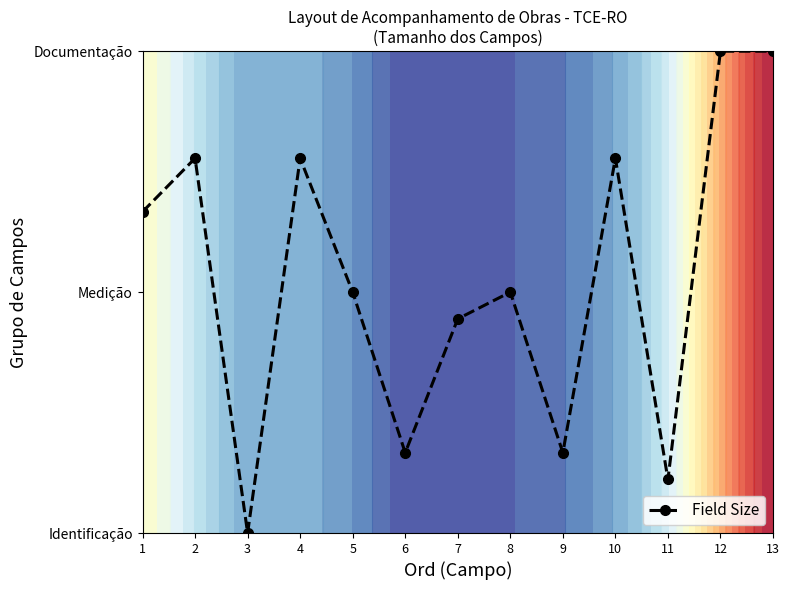

What is the sum of all values?

13.8